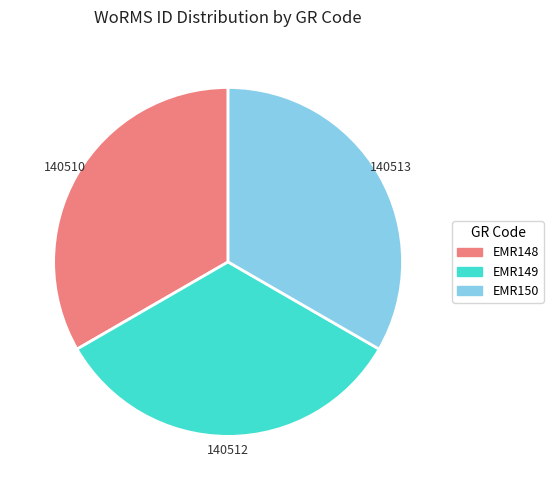

The EMR148 slice represents 19% of the pie. True or false?

False